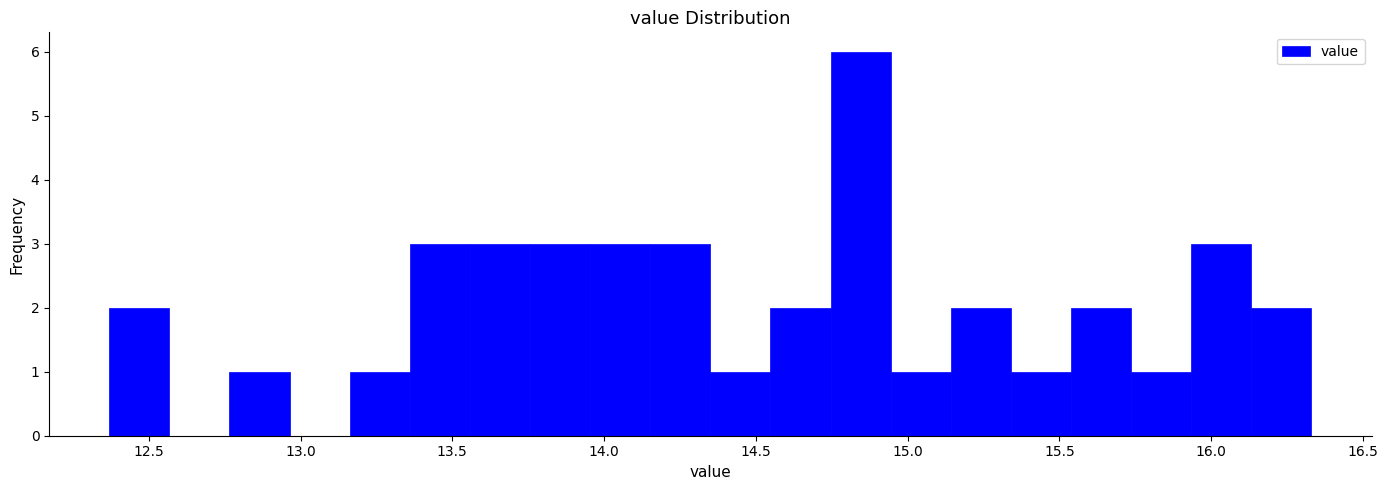

Read against the x-axis, roughly where is the centre of the tallest bar?

14.85